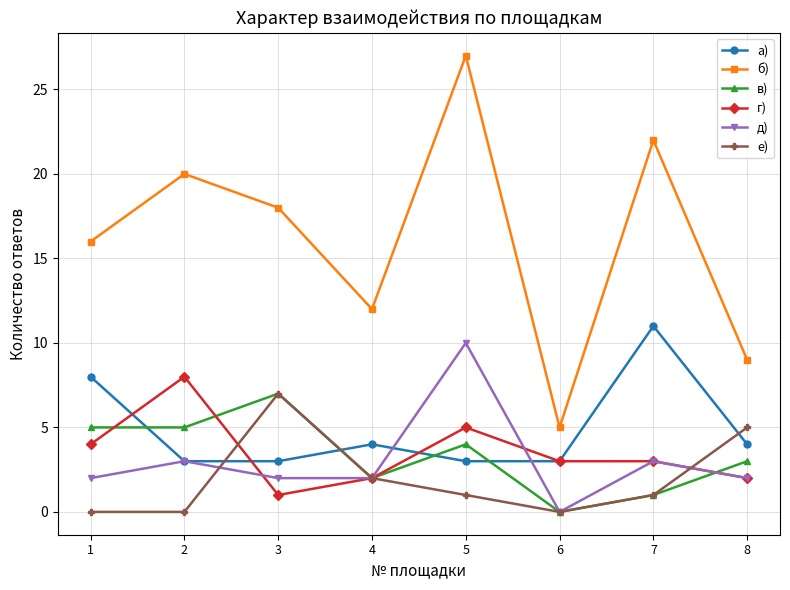

Which label corresponds to the largest value in the chart?

5